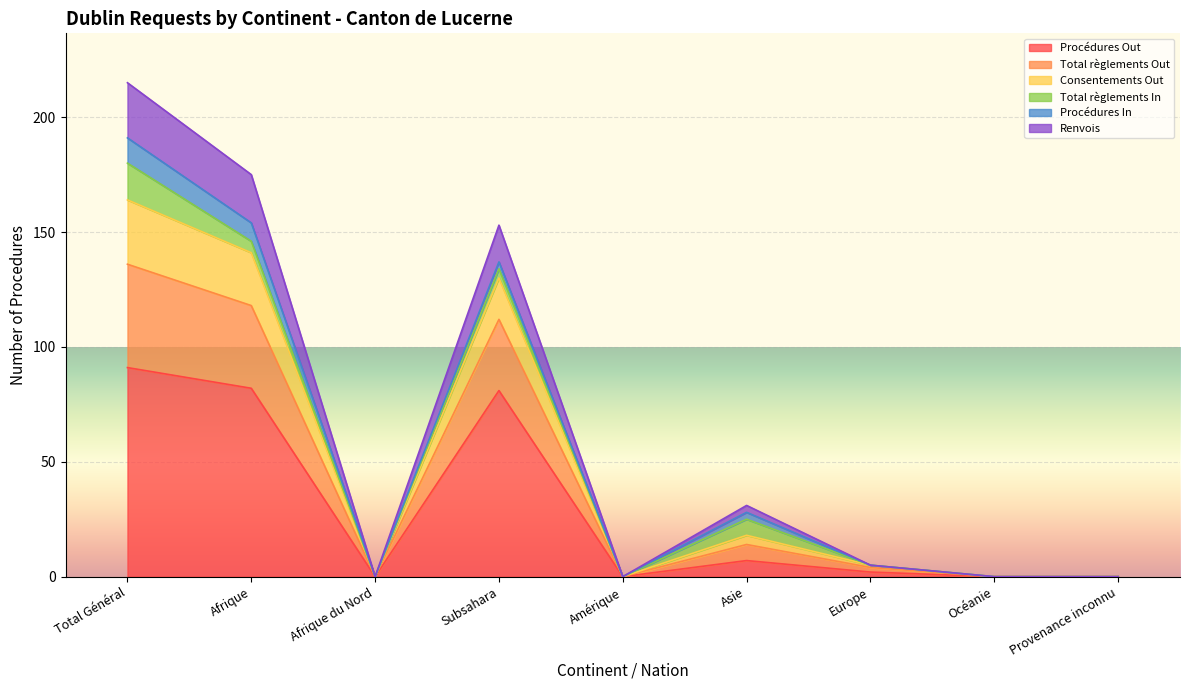

What is the difference between the highest and lowest values at Europe?

3